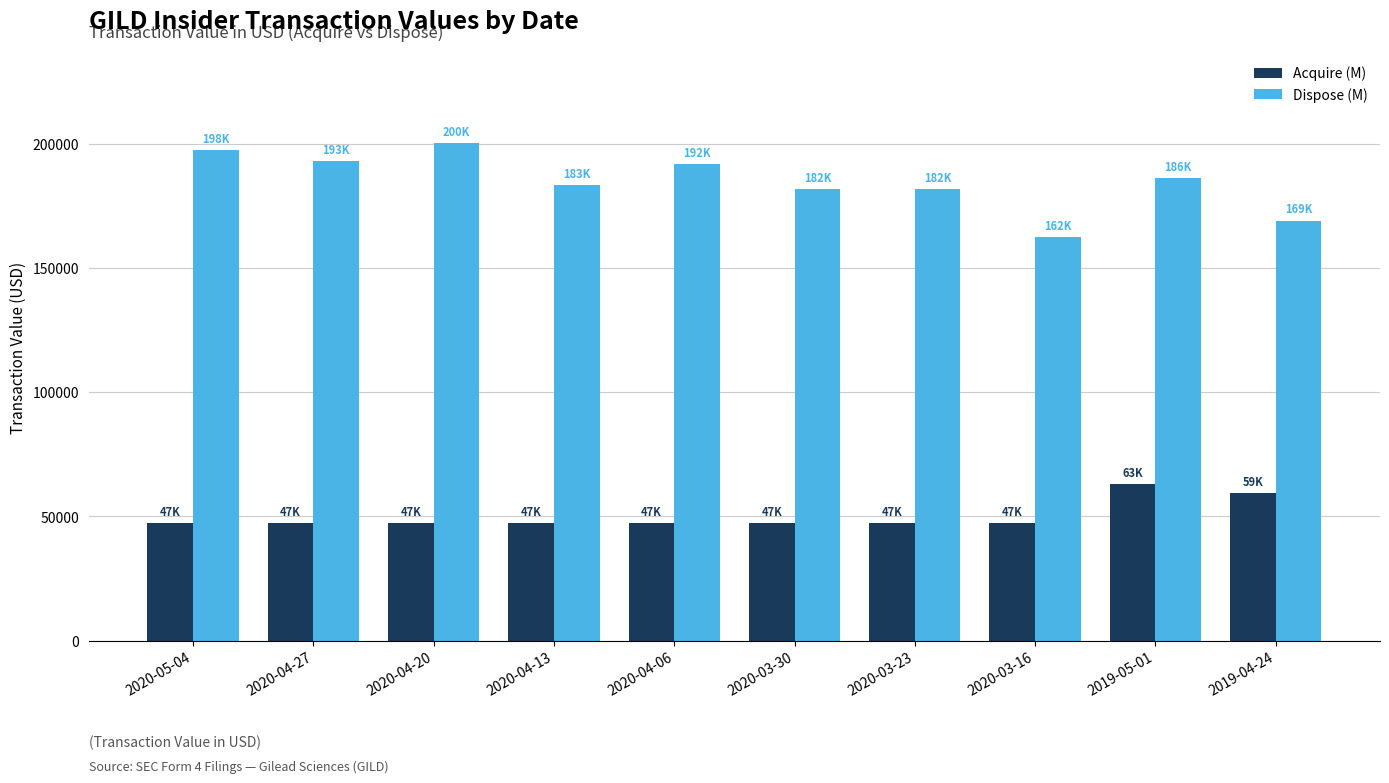

What is the smallest value displayed?

47367